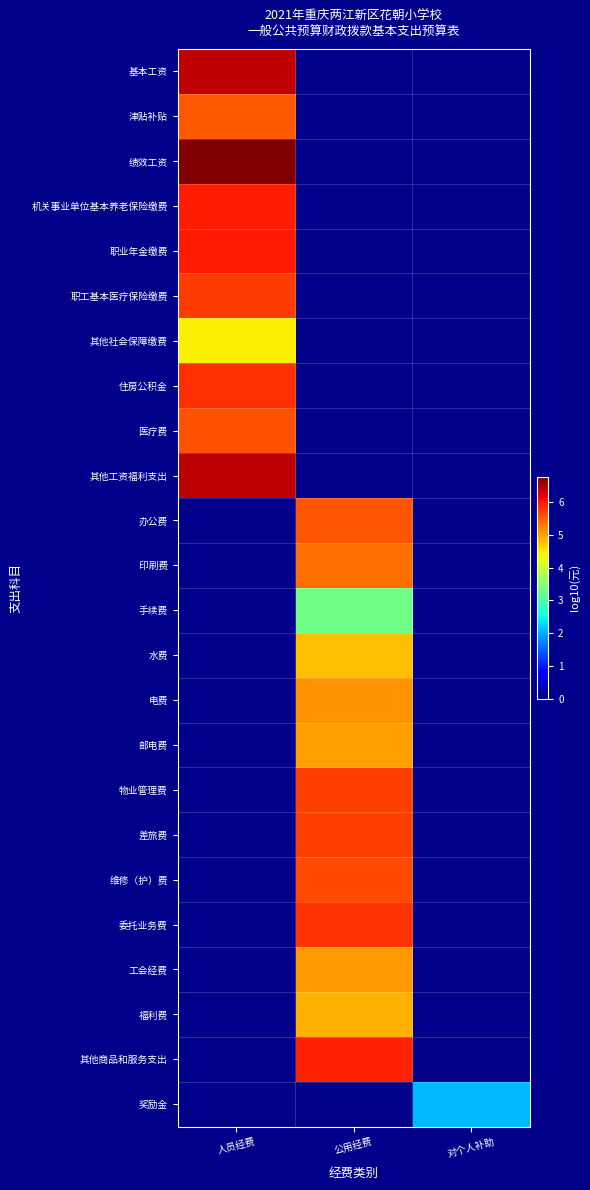

At 人员经费, list the series in order from smallest to largest.

其他社会保障缴费, 津贴补贴, 医疗费, 职工基本医疗保险缴费, 住房公积金, 机关事业单位基本养老保险缴费, 职业年金缴费, 基本工资, 其他工资福利支出, 绩效工资, 办公费, 印刷费, 手续费, 水费, 电费, 邮电费, 物业管理费, 差旅费, 维修（护）费, 委托业务费, 工会经费, 福利费, 其他商品和服务支出, 奖励金